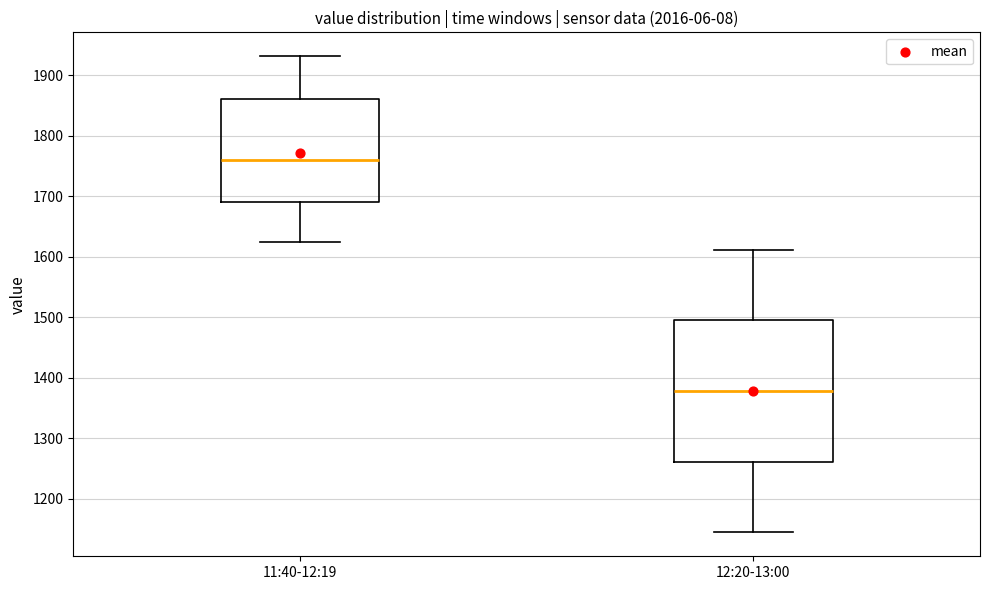

Reading left to right, read every box against the y-axis: the position of its median line, the range the box covers, and the ends of its whiskers. The values are not printed on the chart, so give them approximately, as read against the axis.

11:40-12:19: median 1760, box 1690 to 1860, whiskers 1620 to 1930
12:20-13:00: median 1380, box 1260 to 1500, whiskers 1140 to 1610